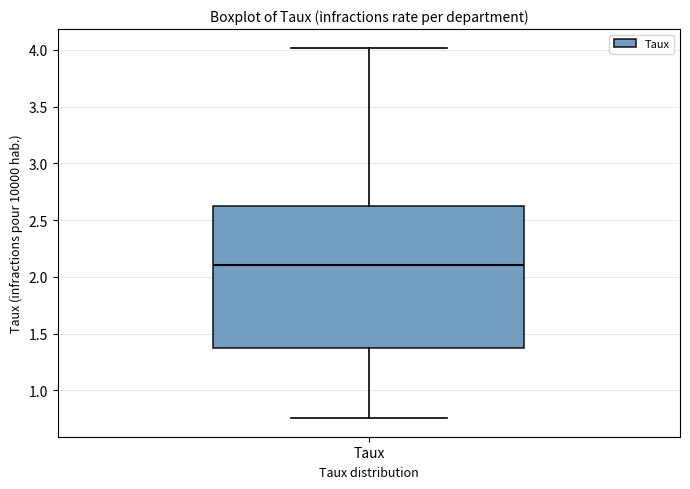

Read this box plot against the y-axis: the position of the median line, the range covered by the box, and the ends of both whiskers. The values are not printed on the chart, so give them approximately, as read against the axis.

median 2.10, box 1.35 to 2.65, whiskers 0.75 to 4.00